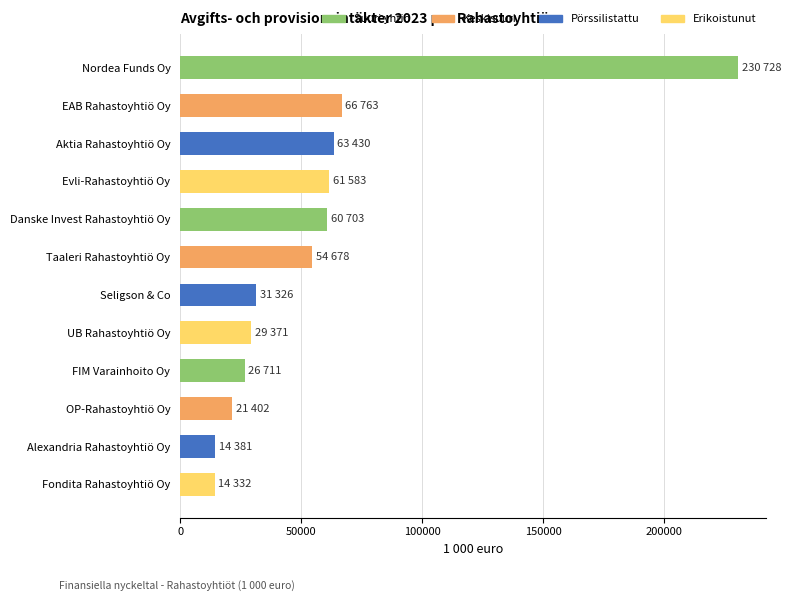

Read the value at Aktia Rahastoyhtiö Oy.

63430